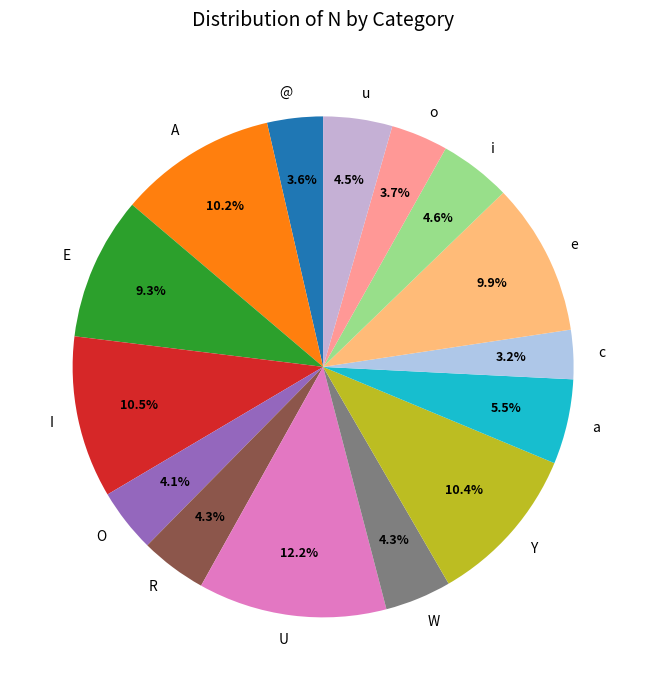

To the nearest percent, what is the difference between the U and o slice percentages?

8%